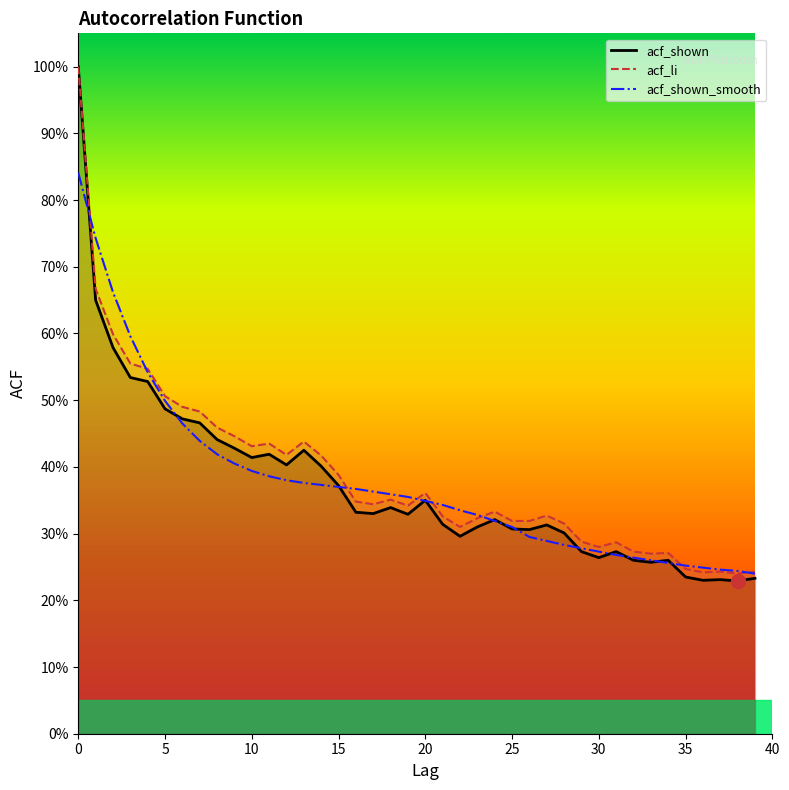

What is the label of the 24th point from the right?

16